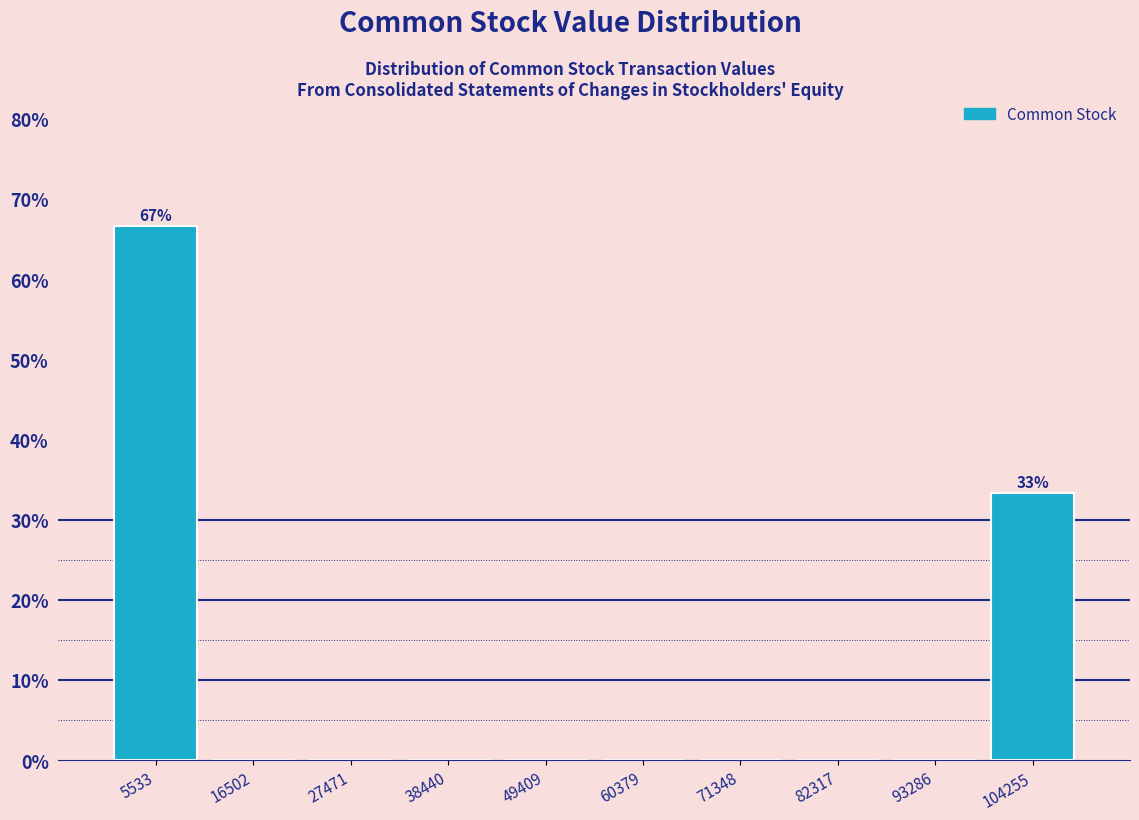

Over which range of the x-axis is the bar tallest?

0 to 12000